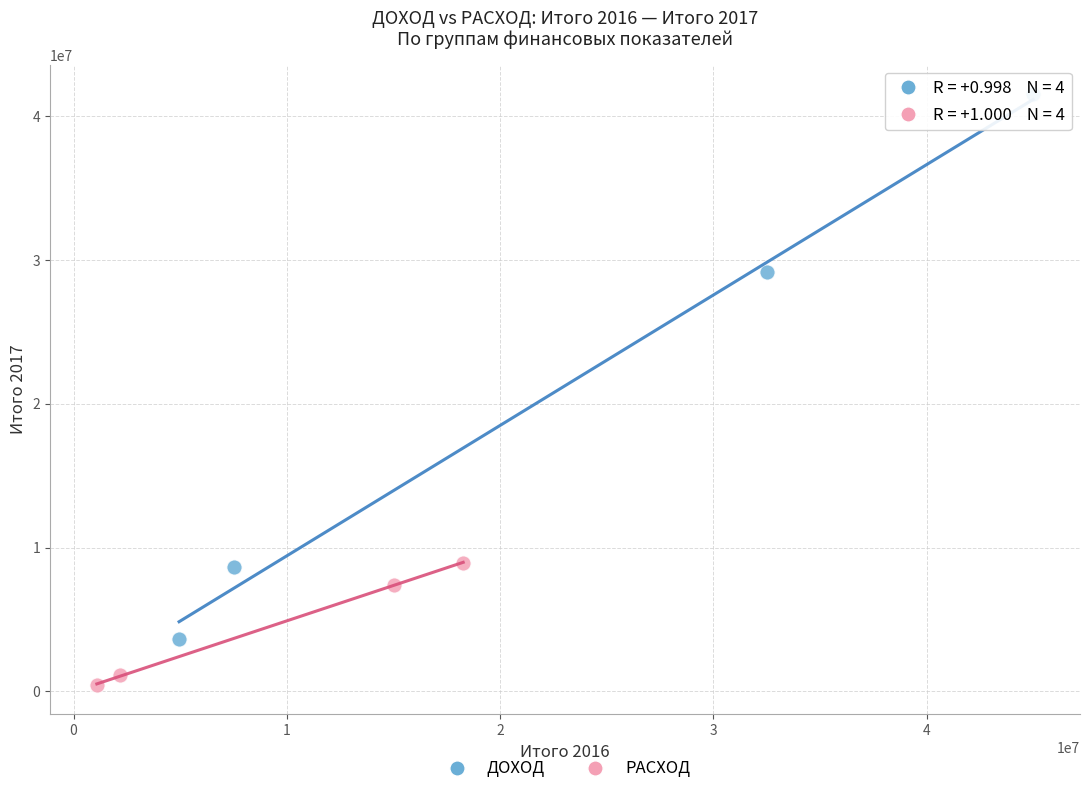

Which series has the largest Y range (max minus min)?

ДОХОД